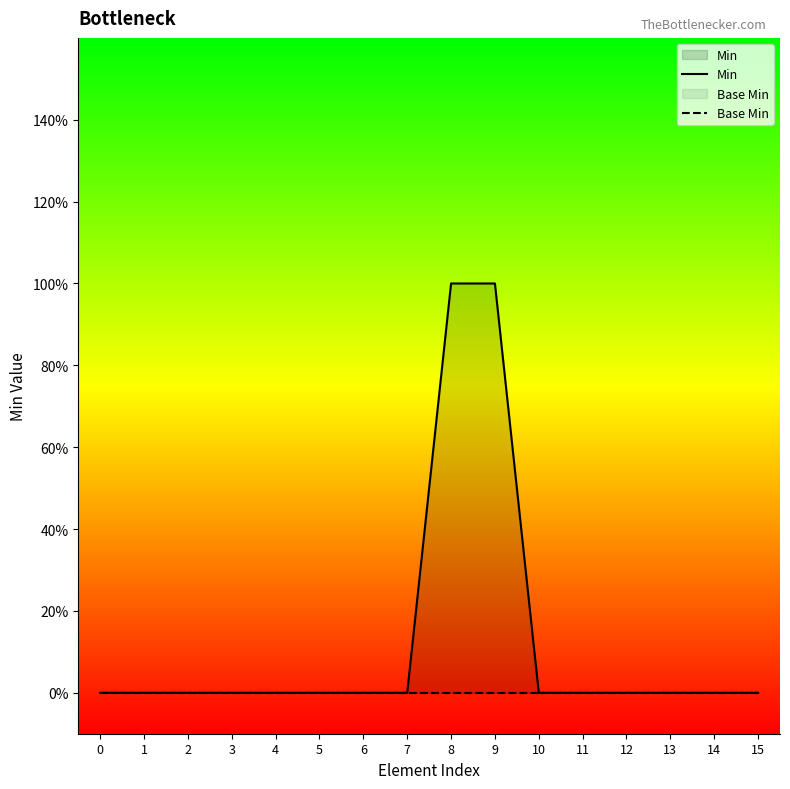

At how many categories does at least one series exceed 0?

2